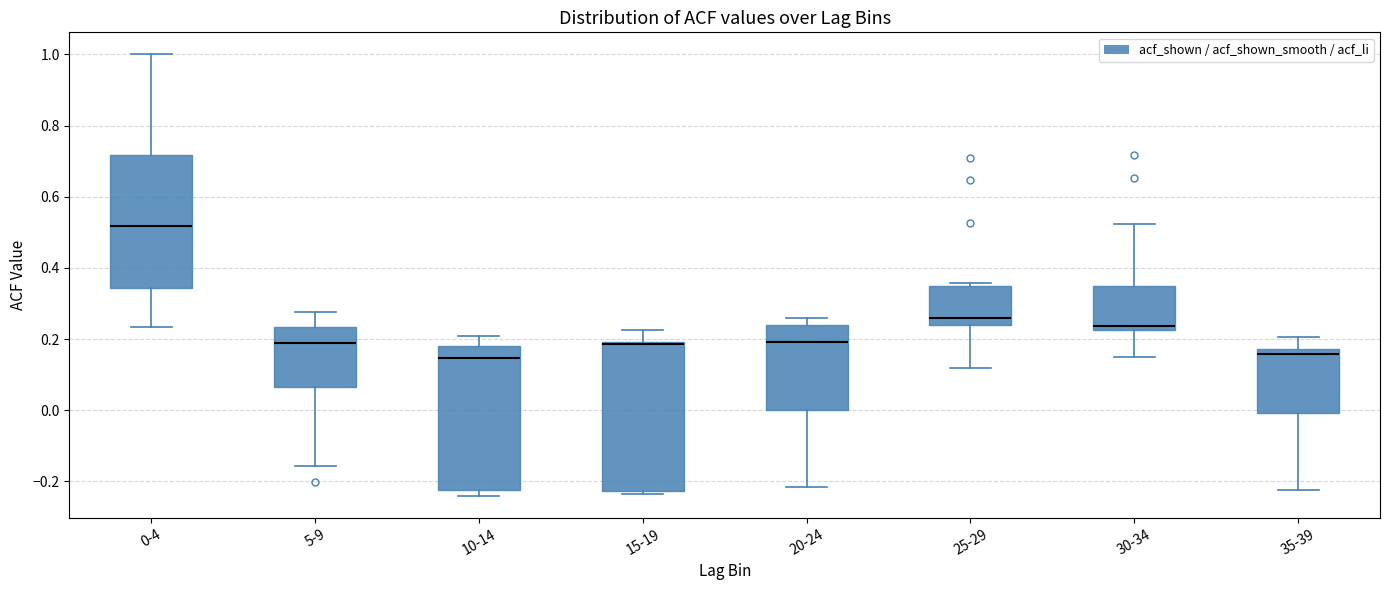

Which box's median line is the highest?

0-4